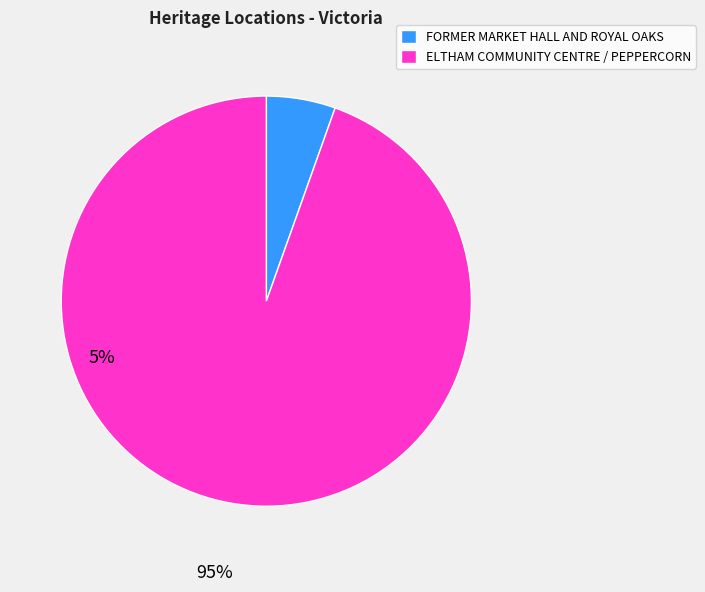

How many slices are in this pie chart?

2